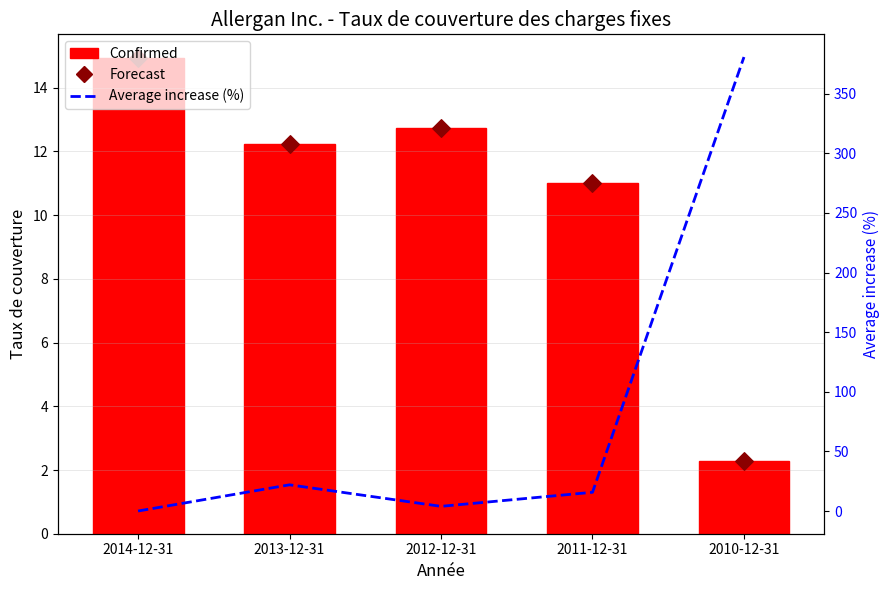

What is the total value across all series at 2013-12-31?

46.5